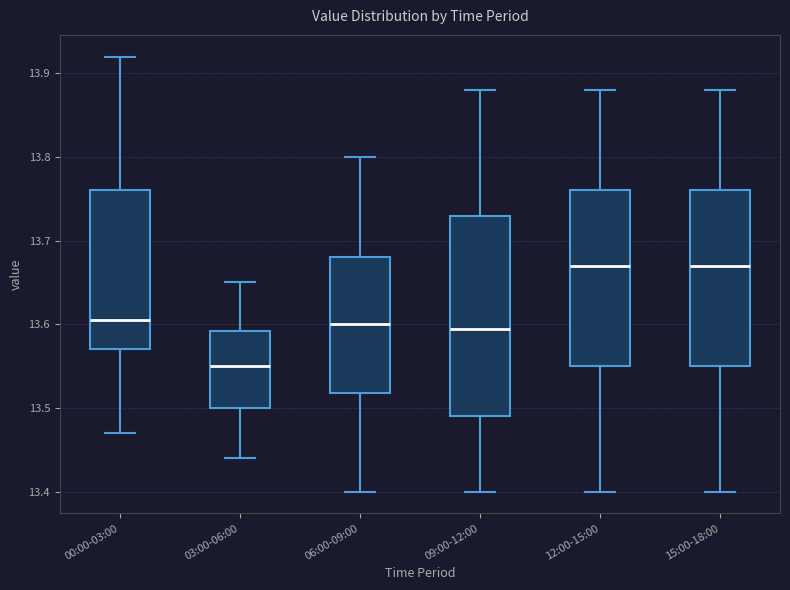

Which box has the lowest median line?

03:00-06:00